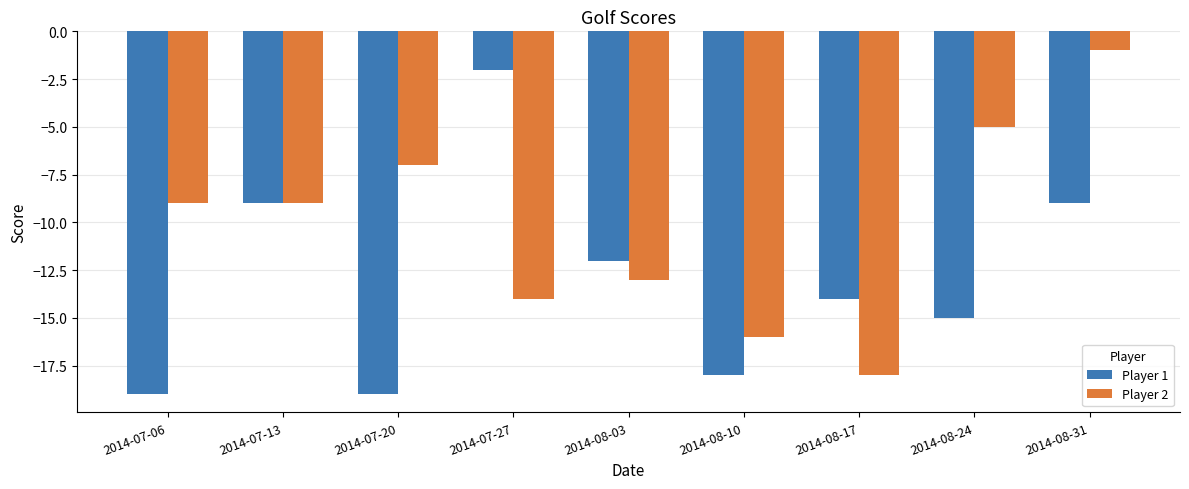

Count the number of categories in the chart.

9